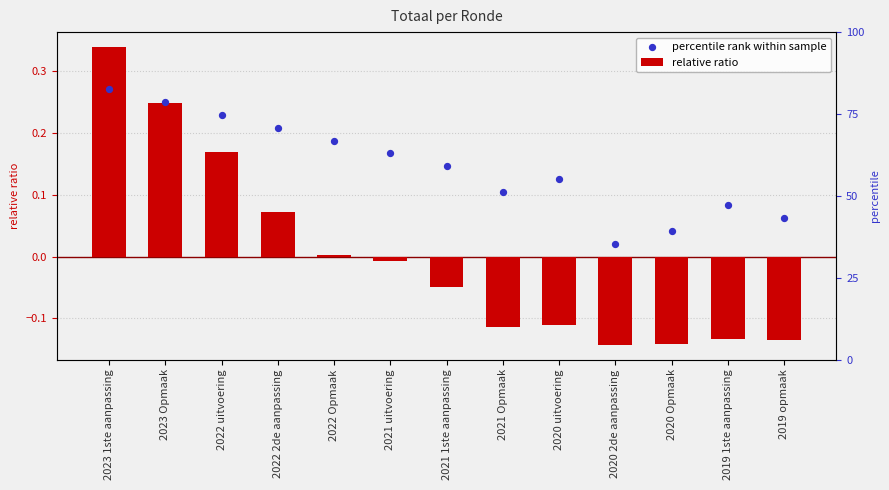

At which category is the sum across all series the highest?

2023 1ste aanpassing